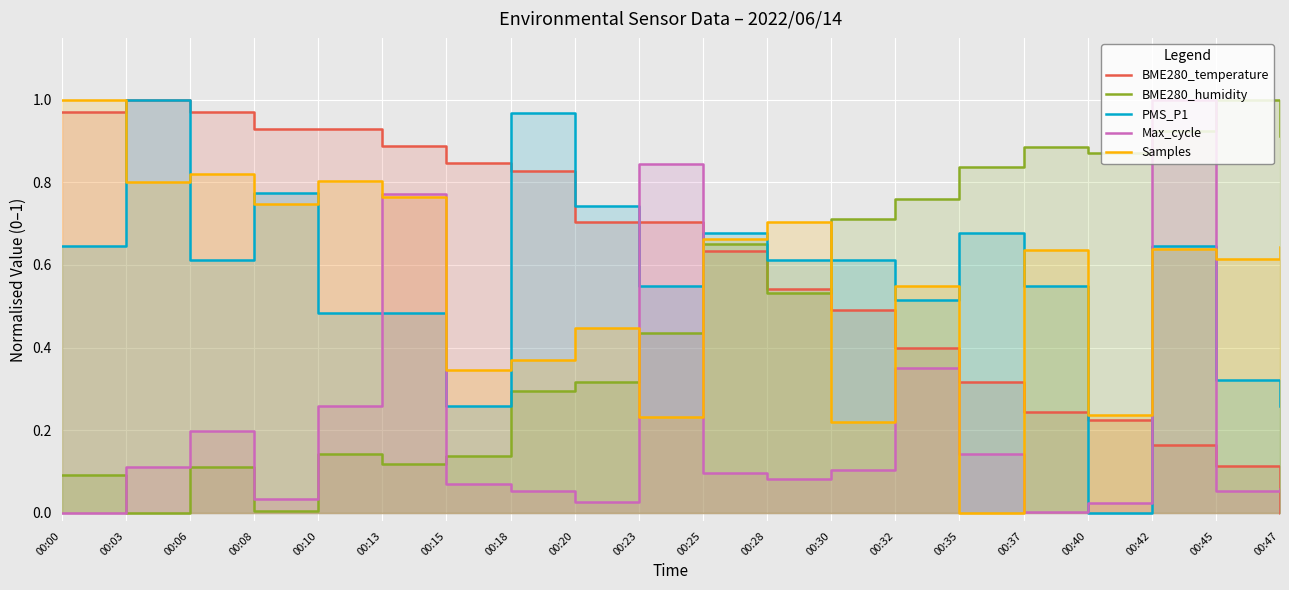

Is it true that BME280_temperature equals 0.6 at 00:25?

True